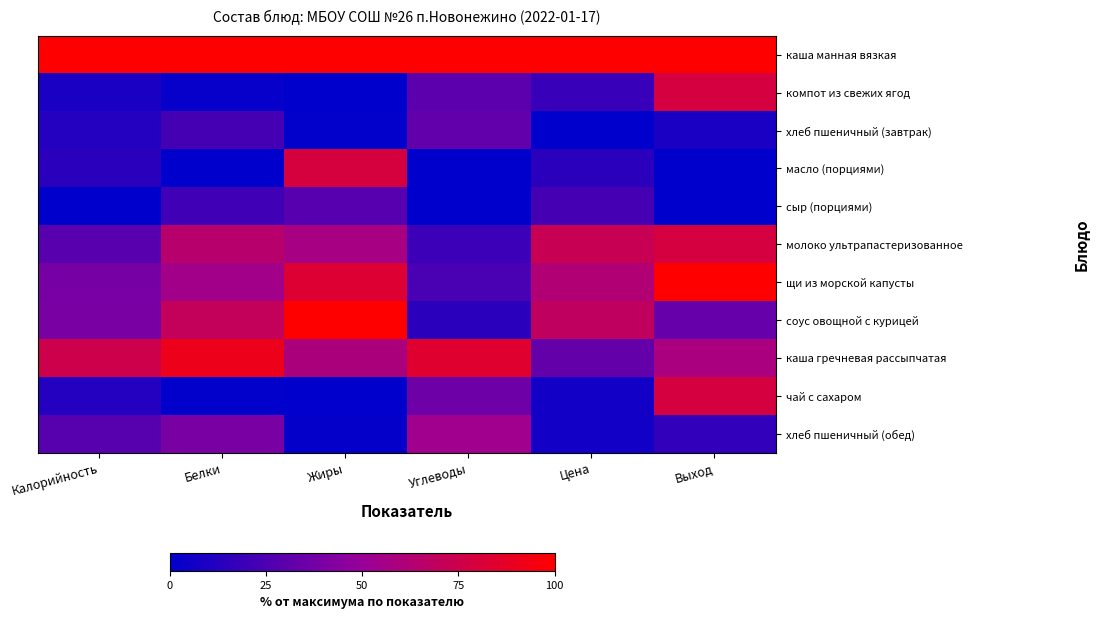

What is the total value across all series at Калорийность?

357.9